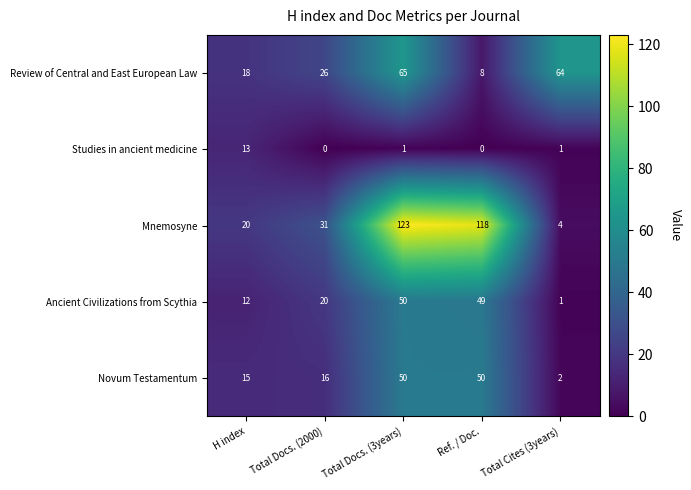

What is the sum of all Novum Testamentum values?

133